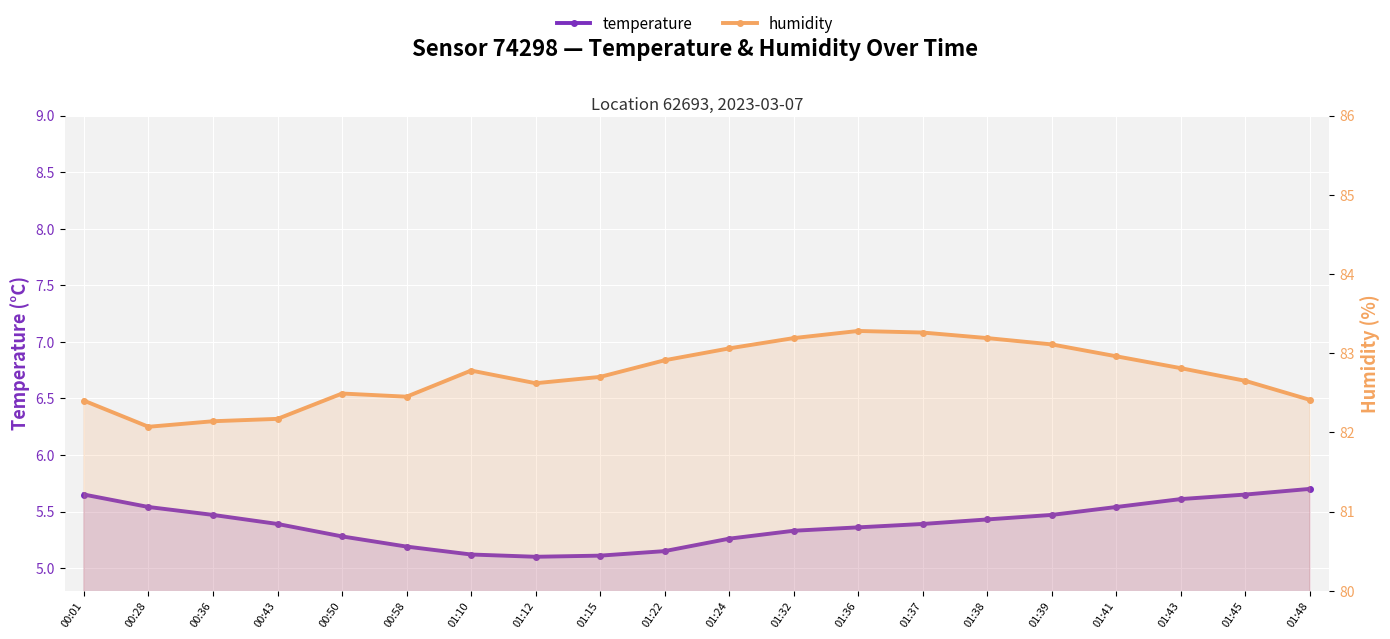

How many distinct data groups are displayed?

2